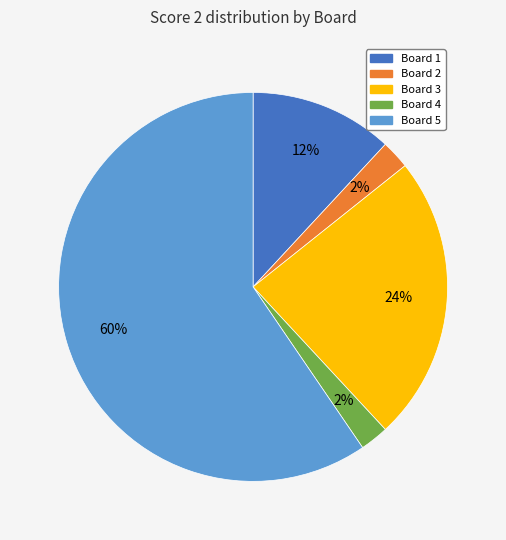

What percentage is the Board 5 slice, to the nearest percent?

60%